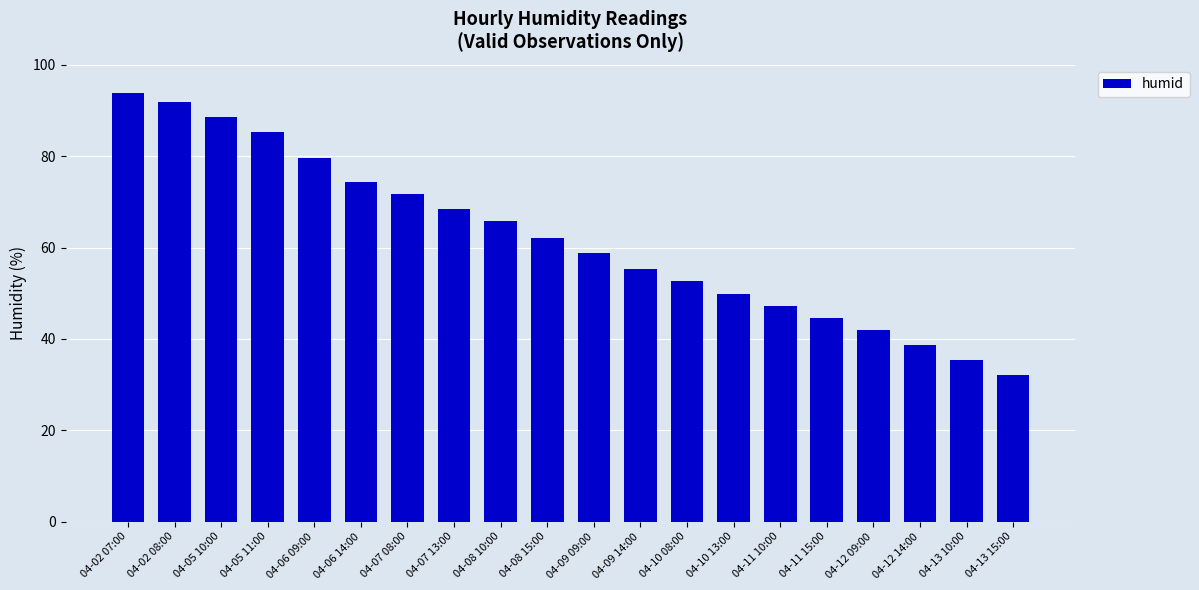

The chart shows a value of 34.5 at 04-05 10:00. True or false?

False